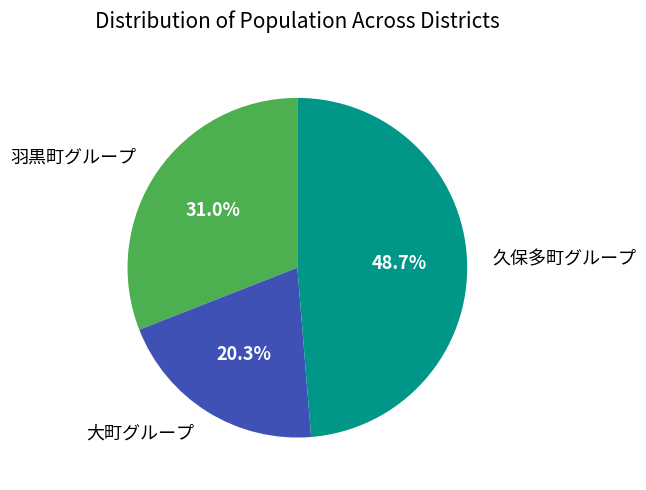

Is 大町グループ the majority of the pie?

No